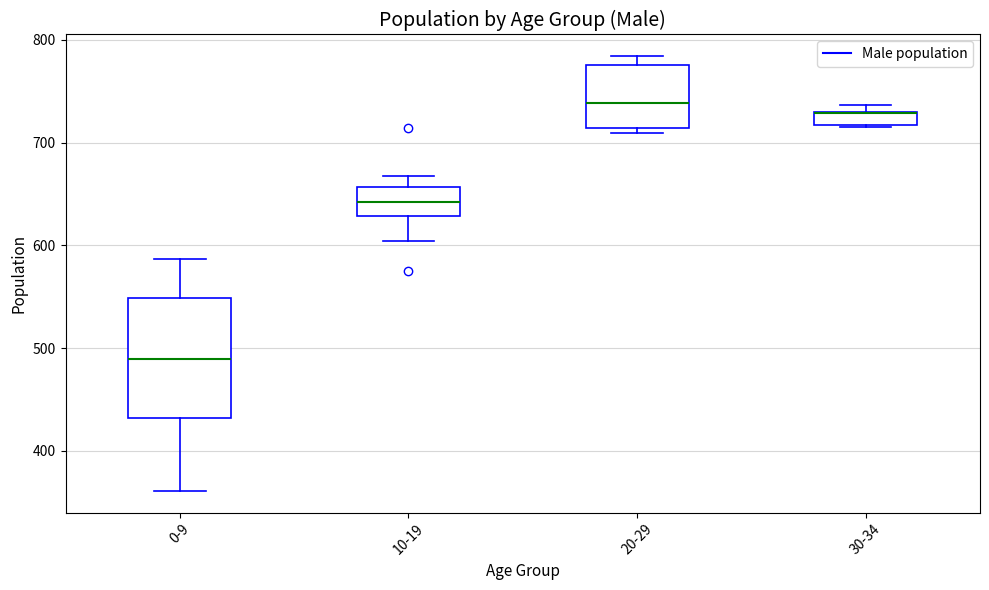

Comparing the boxes themselves (not the whiskers), which one is the tallest?

0-9